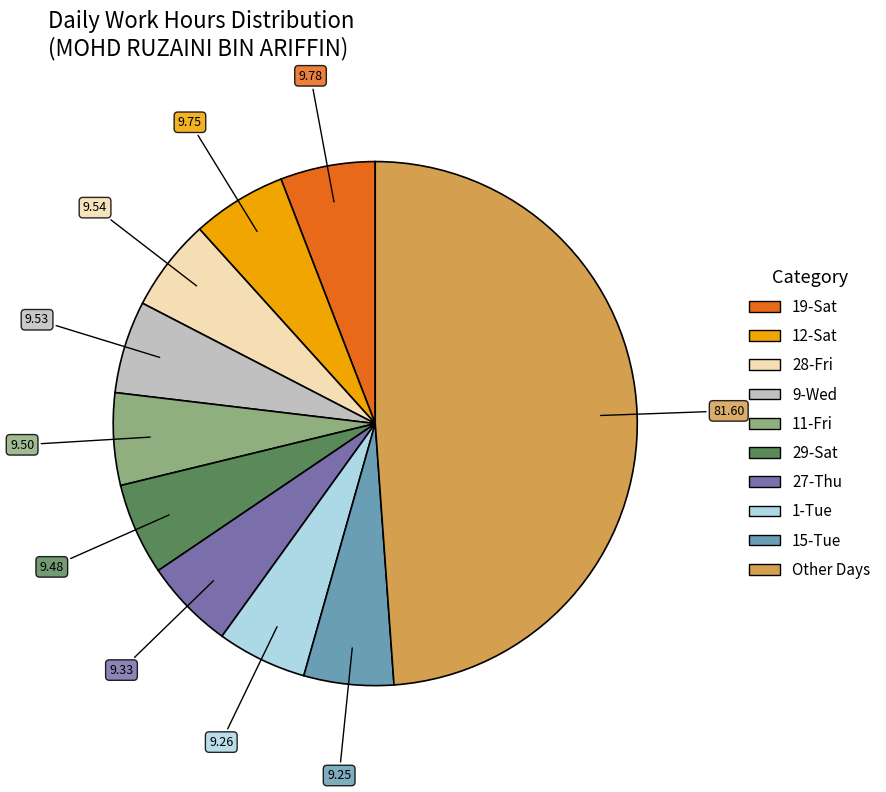

Does any single category account for the majority?

No